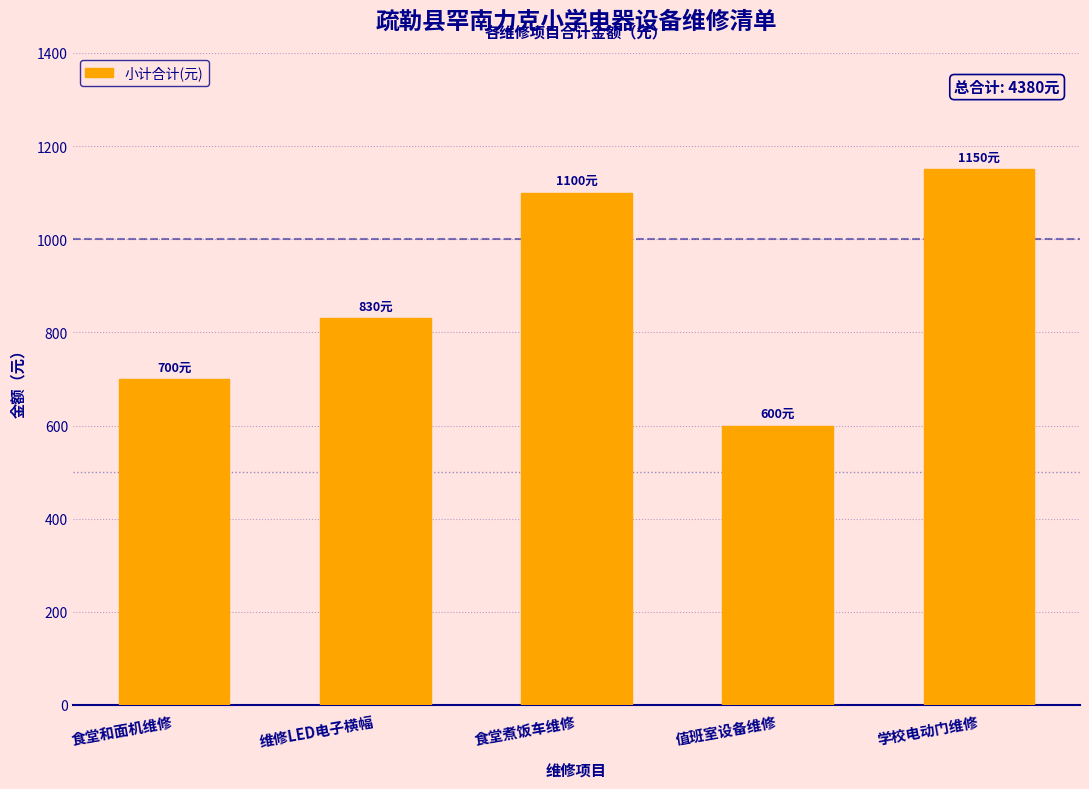

The chart shows a value of 830 at 维修LED电子横幅. True or false?

True